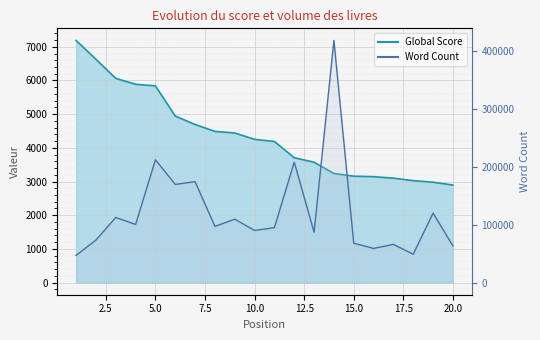

At how many categories does at least one series exceed 157994?

5